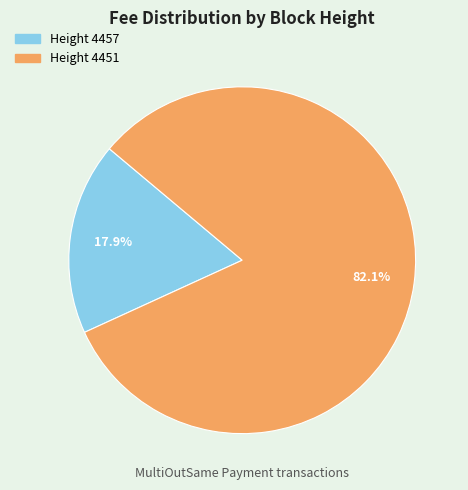

Is there any slice that represents more than half of the pie?

Yes